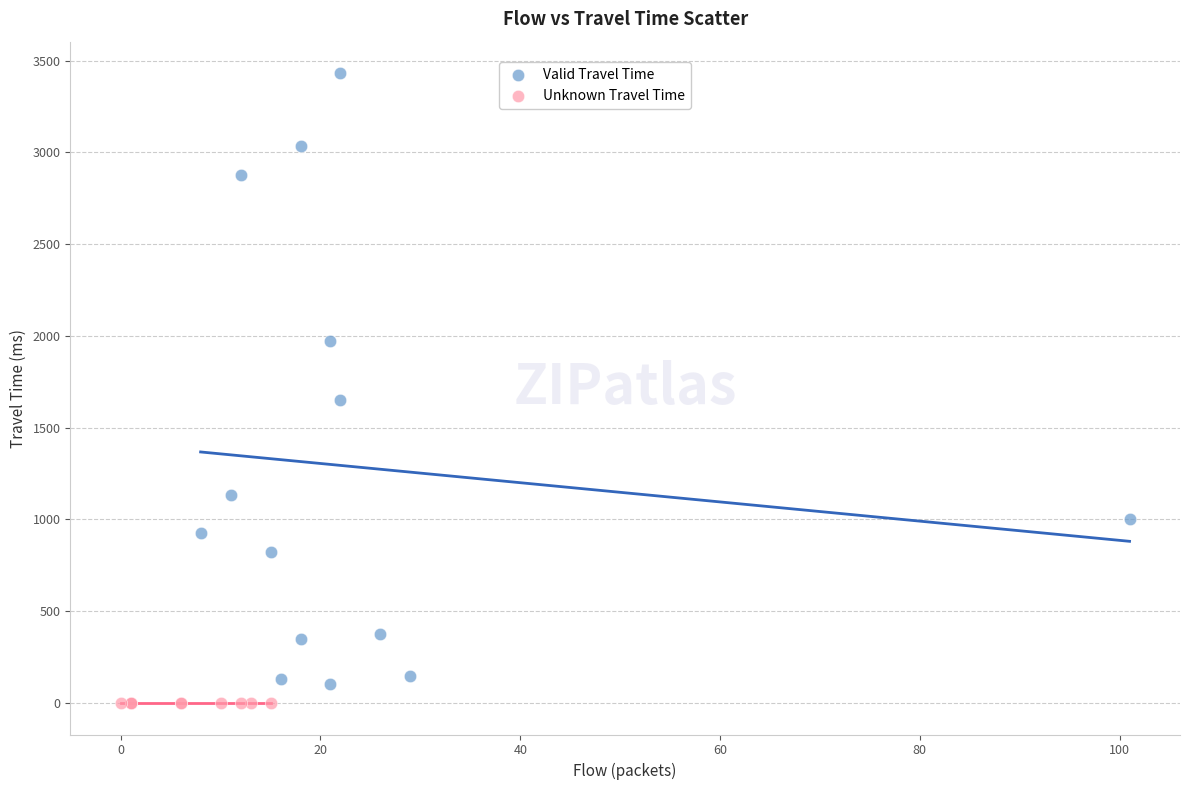

What are all the series names shown in the legend?

Valid Travel Time, Unknown Travel Time